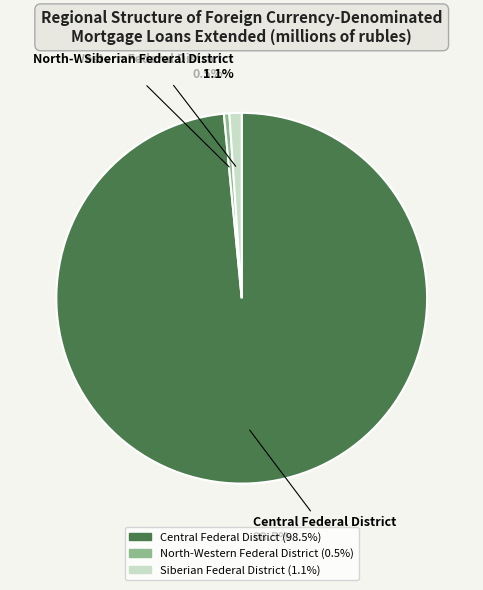

Do North-Western Federal District and Siberian Federal District together represent more than half of the pie?

No